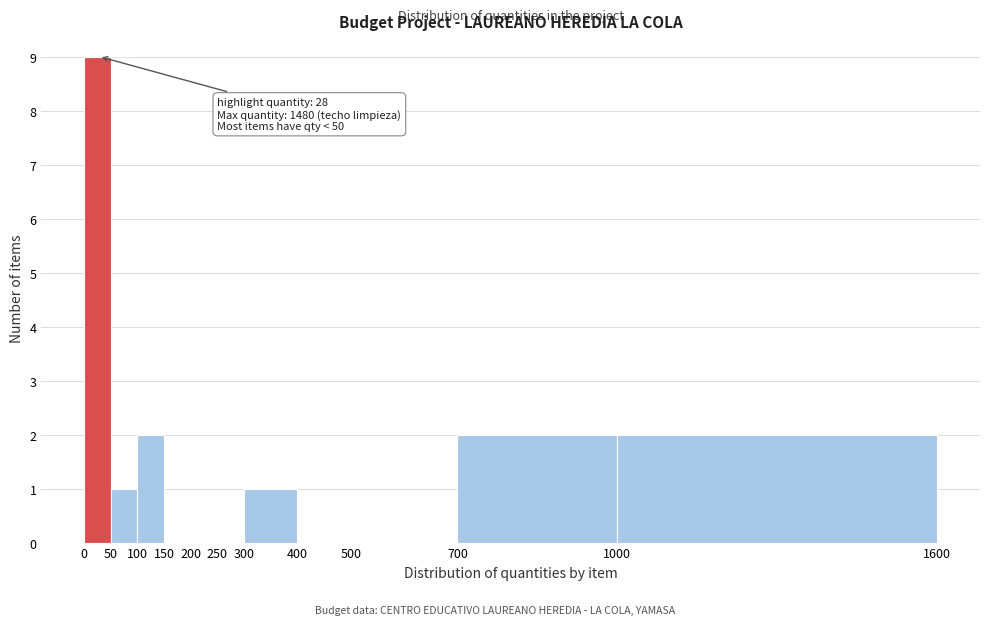

Over which range of the x-axis is the bar tallest?

0 to 50